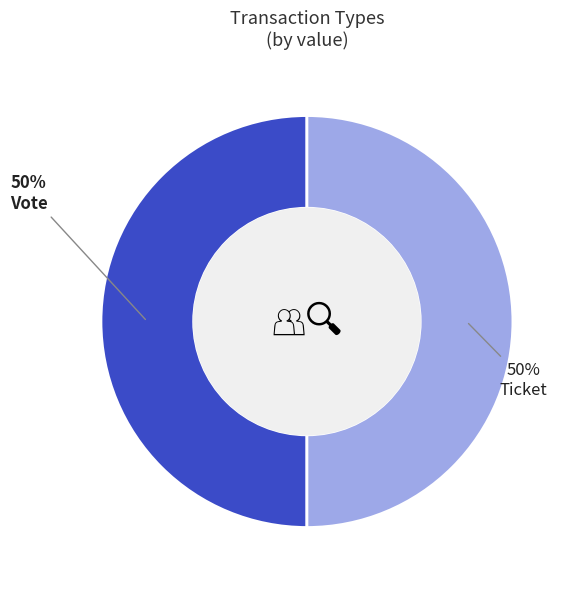

Is it true that Vote is 95% of the pie?

False